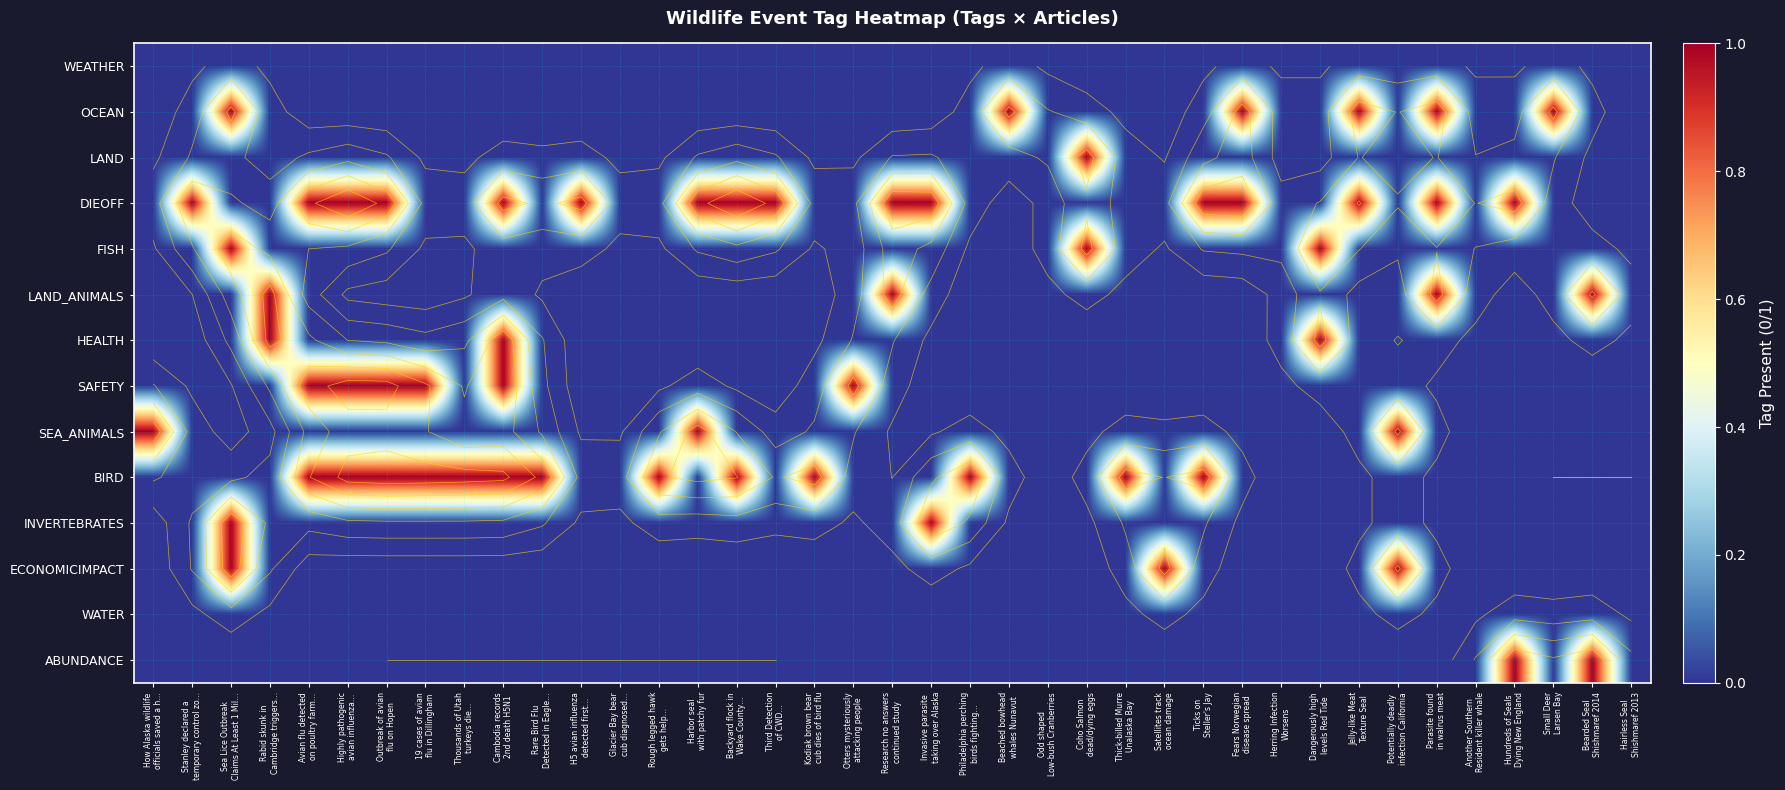

At how many categories does at least one series exceed 0?

34